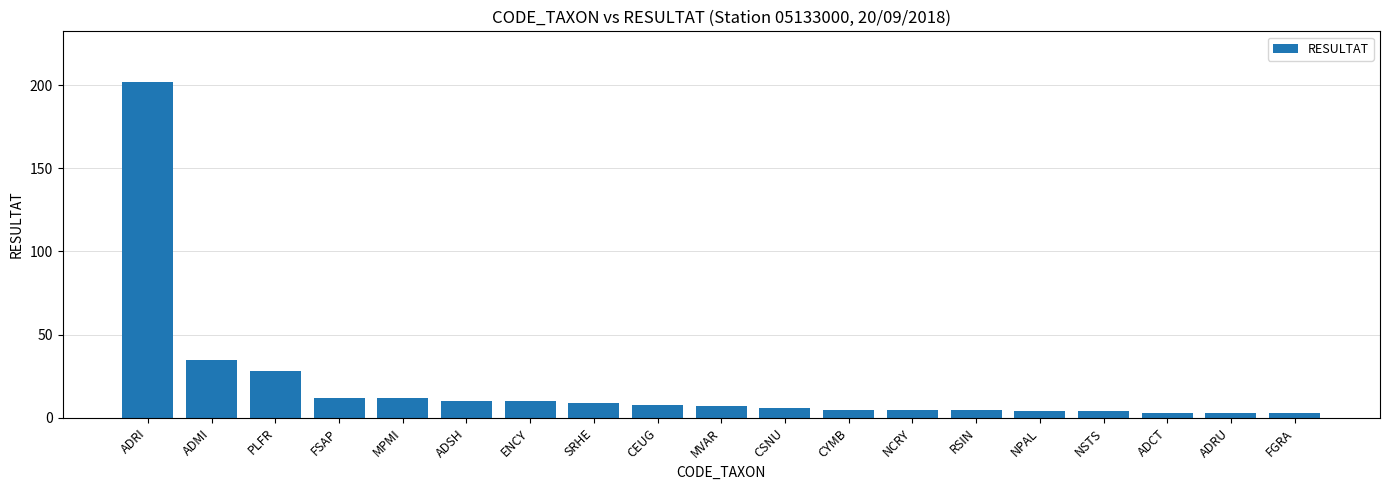

At which label is the value closest to 102?

ADMI